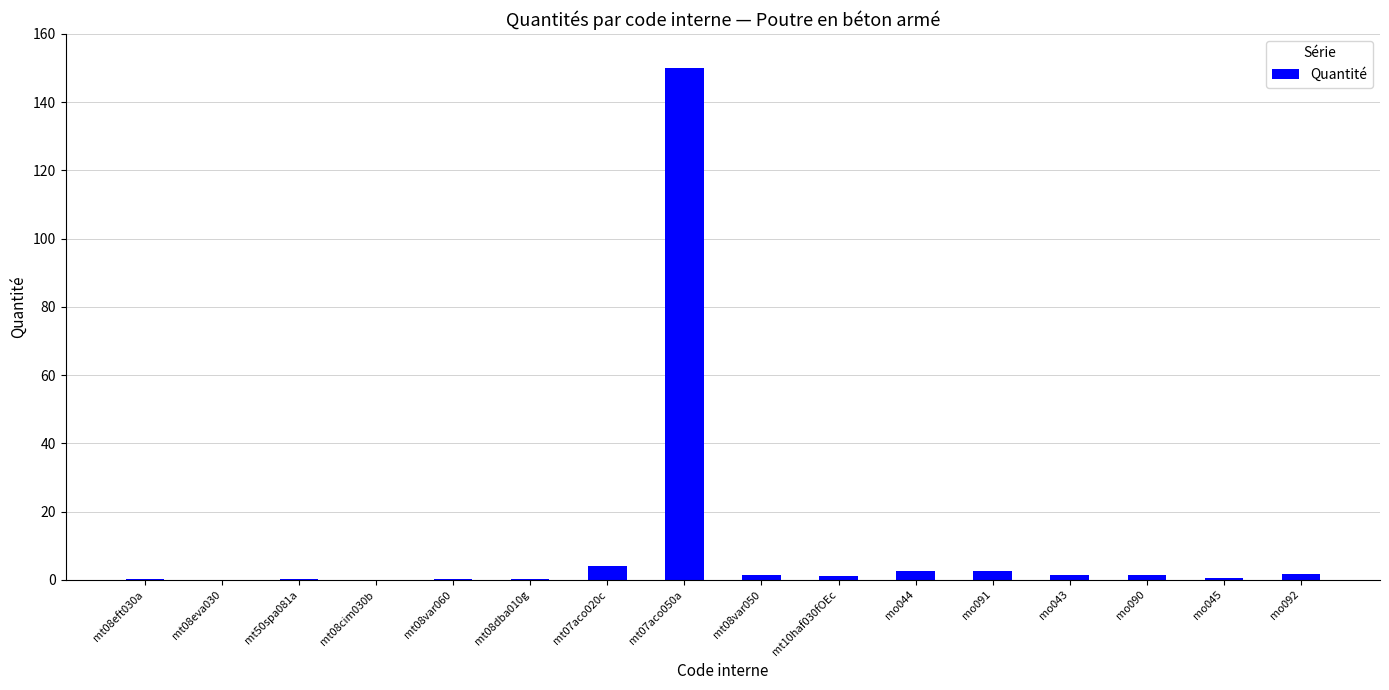

The chart shows a value of 1.5 at mo090. True or false?

True